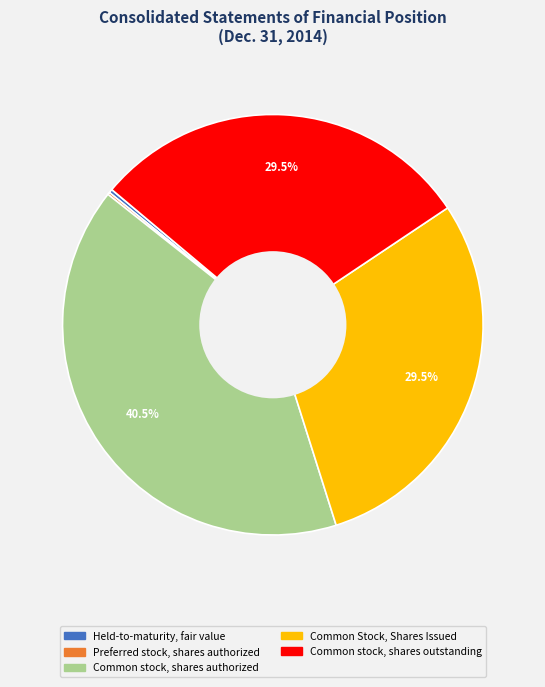

Is Common Stock, Shares Issued the majority of the pie?

No